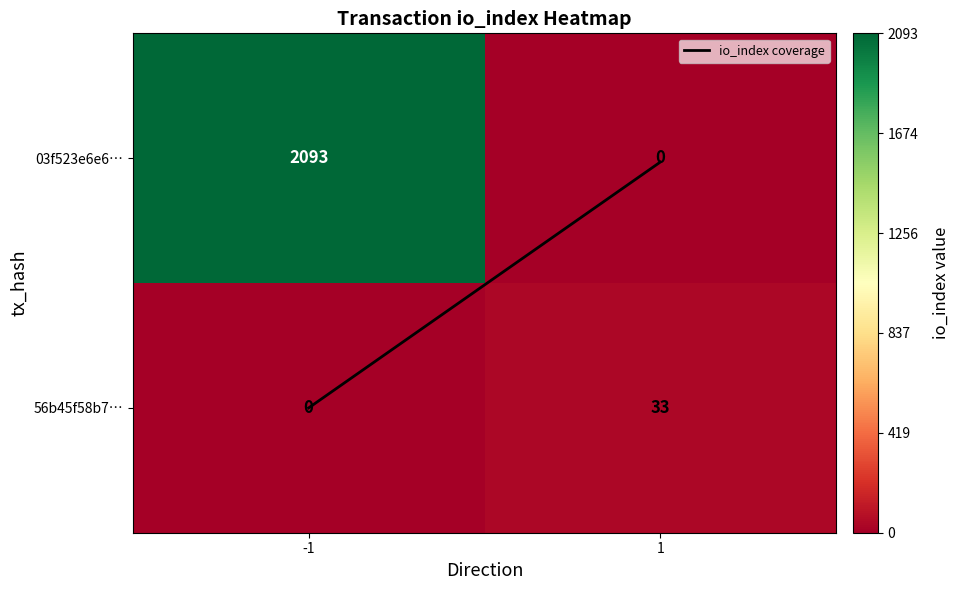

Is it true that 56b45f58b7… equals 33 at 1?

True